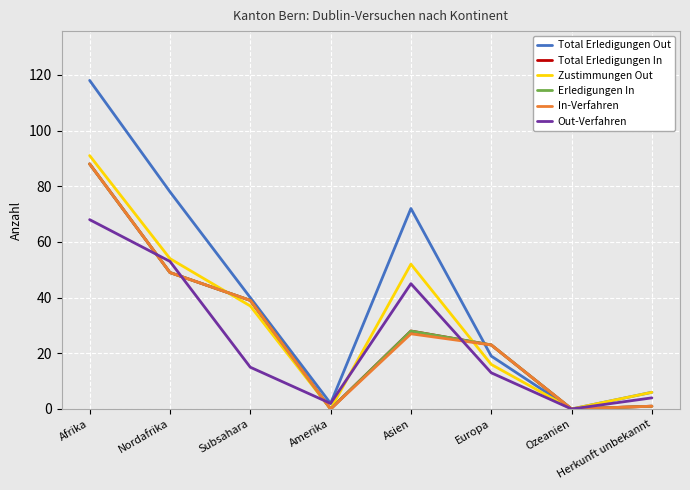

Where is the first local minimum for Total Erledigungen In?

Amerika